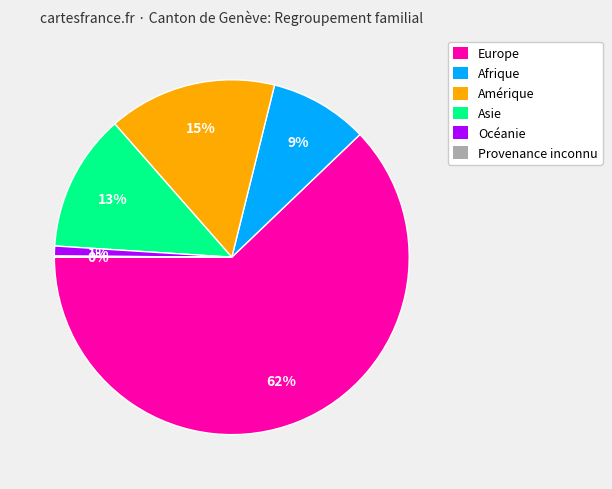

Which category has the biggest portion of the pie?

Europe